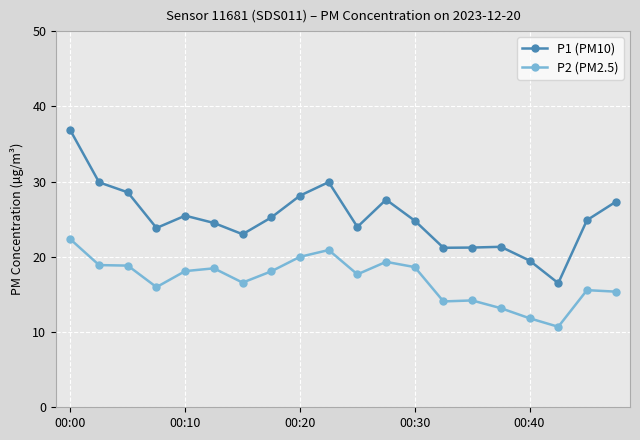

What is the minimum value for P1 (PM10)?

16.5